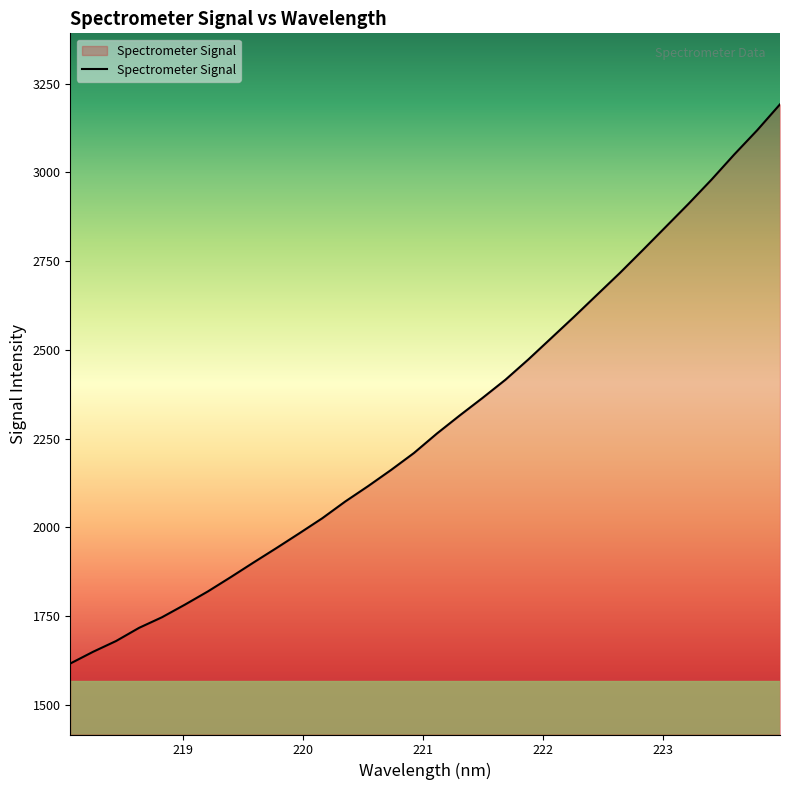

What is the maximum value shown in the chart?

3191.7